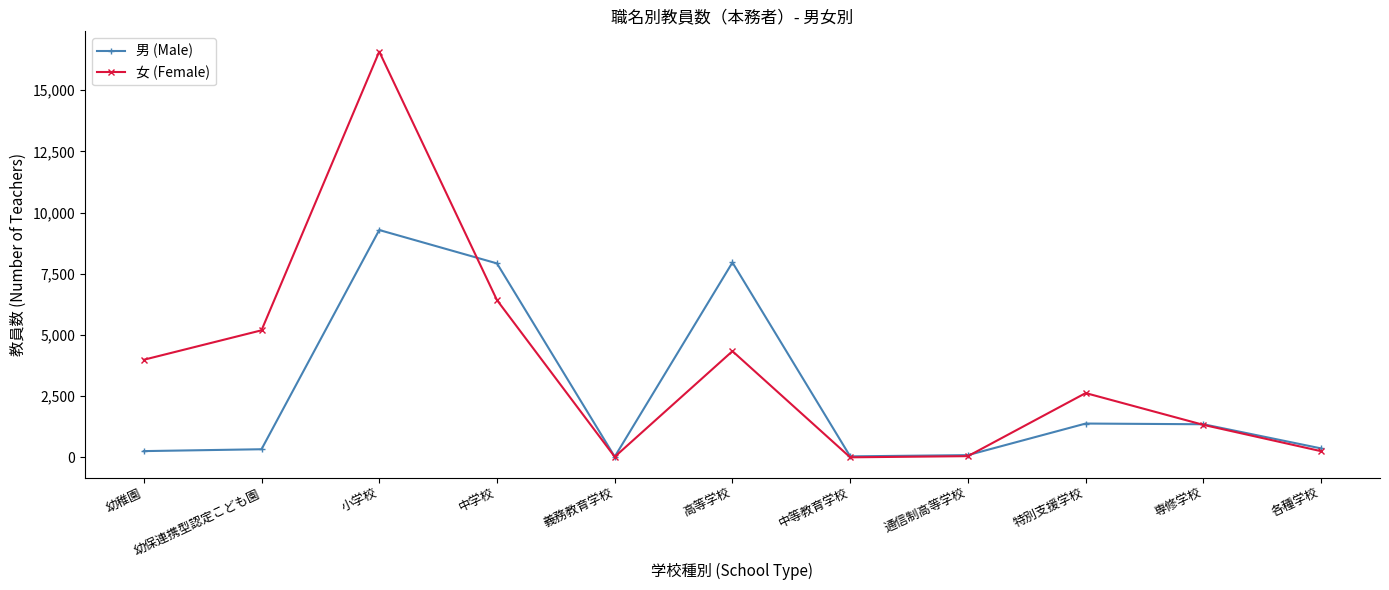

At which category does 女 (Female) reach its first local valley?

義務教育学校